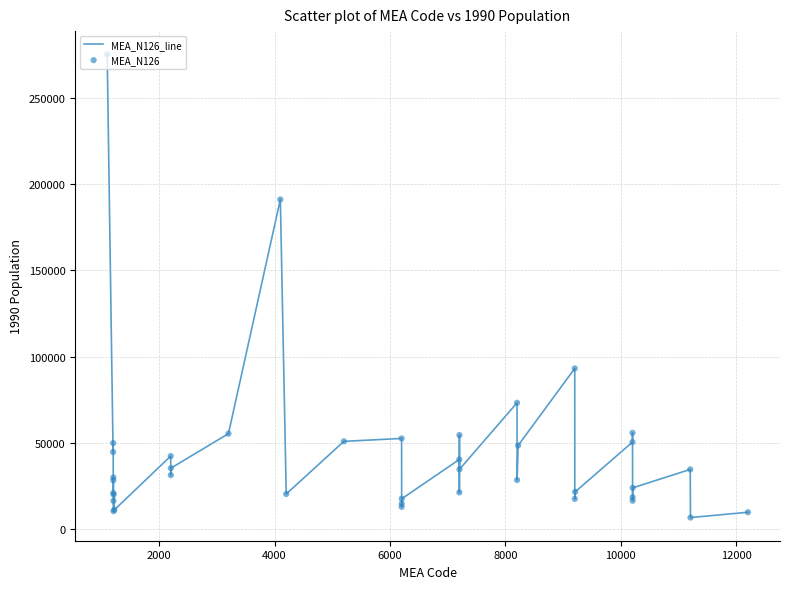

What is the maximum value shown in the chart?

275259